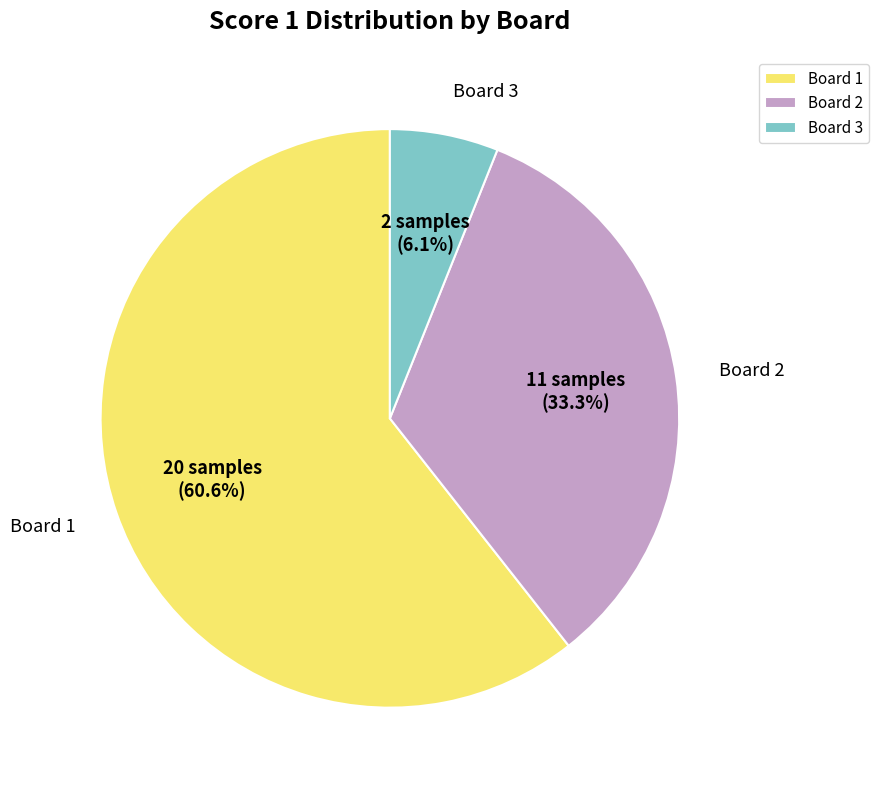

Is there any slice that represents more than half of the pie?

Yes